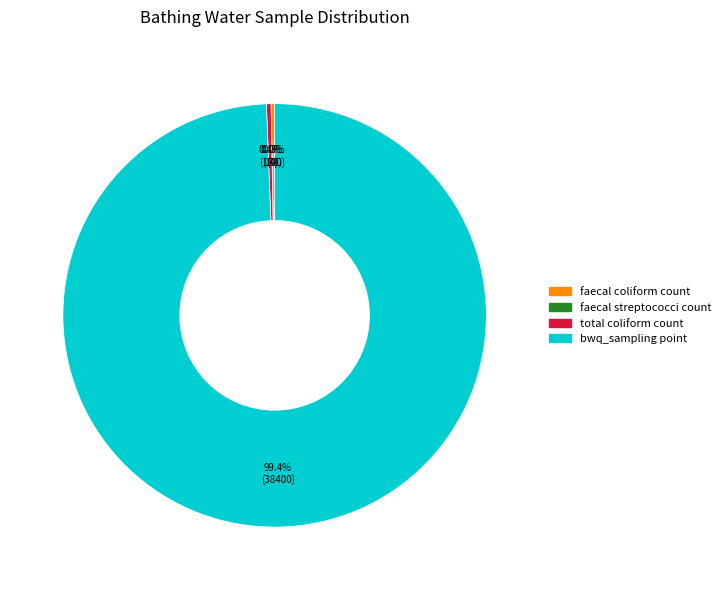

Does total coliform count represent more than half of the total?

No